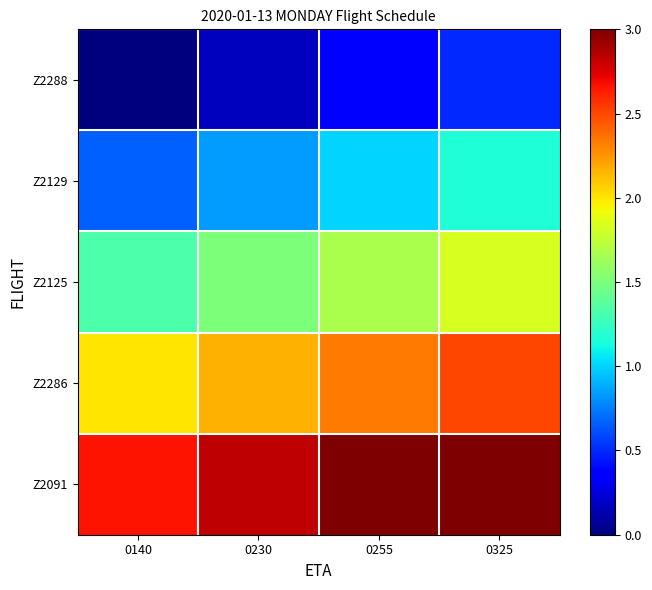

Between 0140 and 0255, which series saw the biggest shift?

Z2125